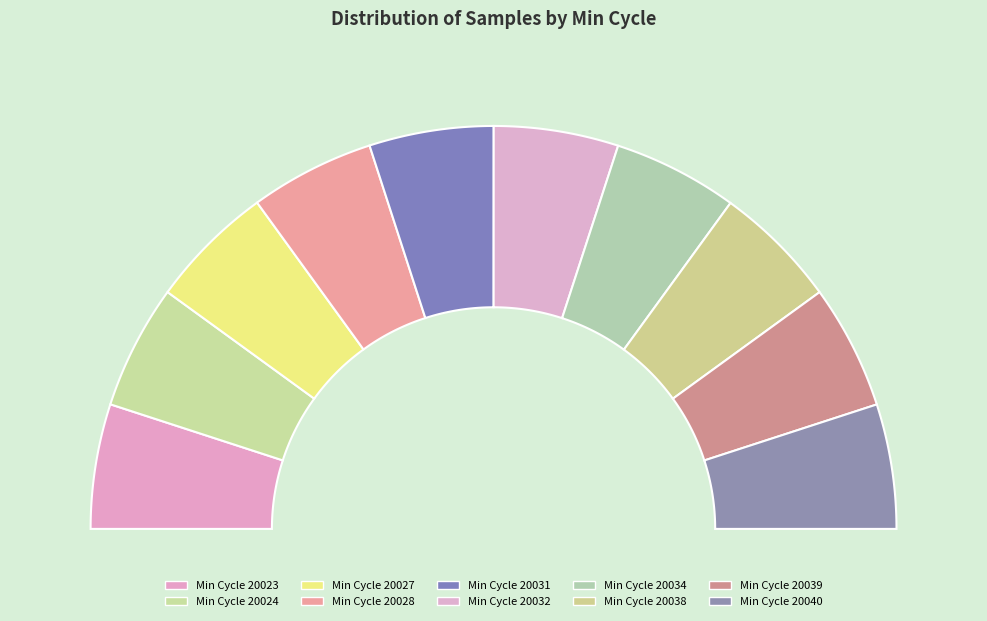

Is 20027 the majority of the pie?

No